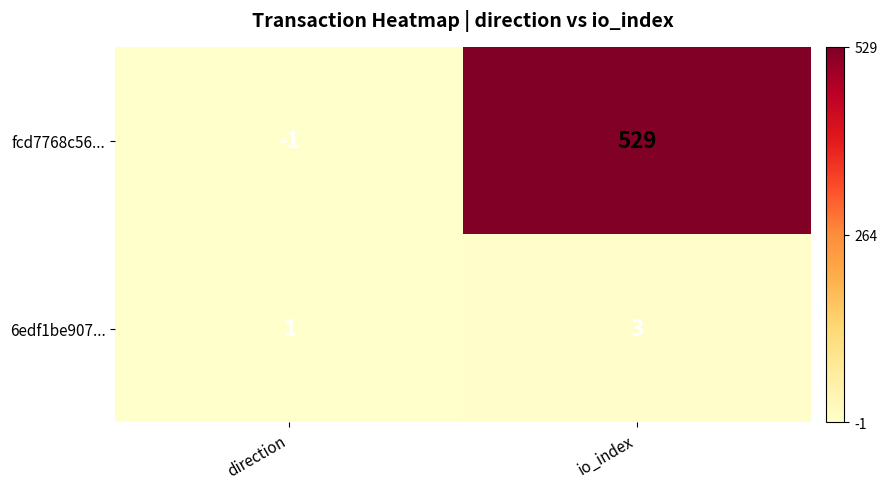

Which series changed the most between direction and io_index?

fcd7768c56...